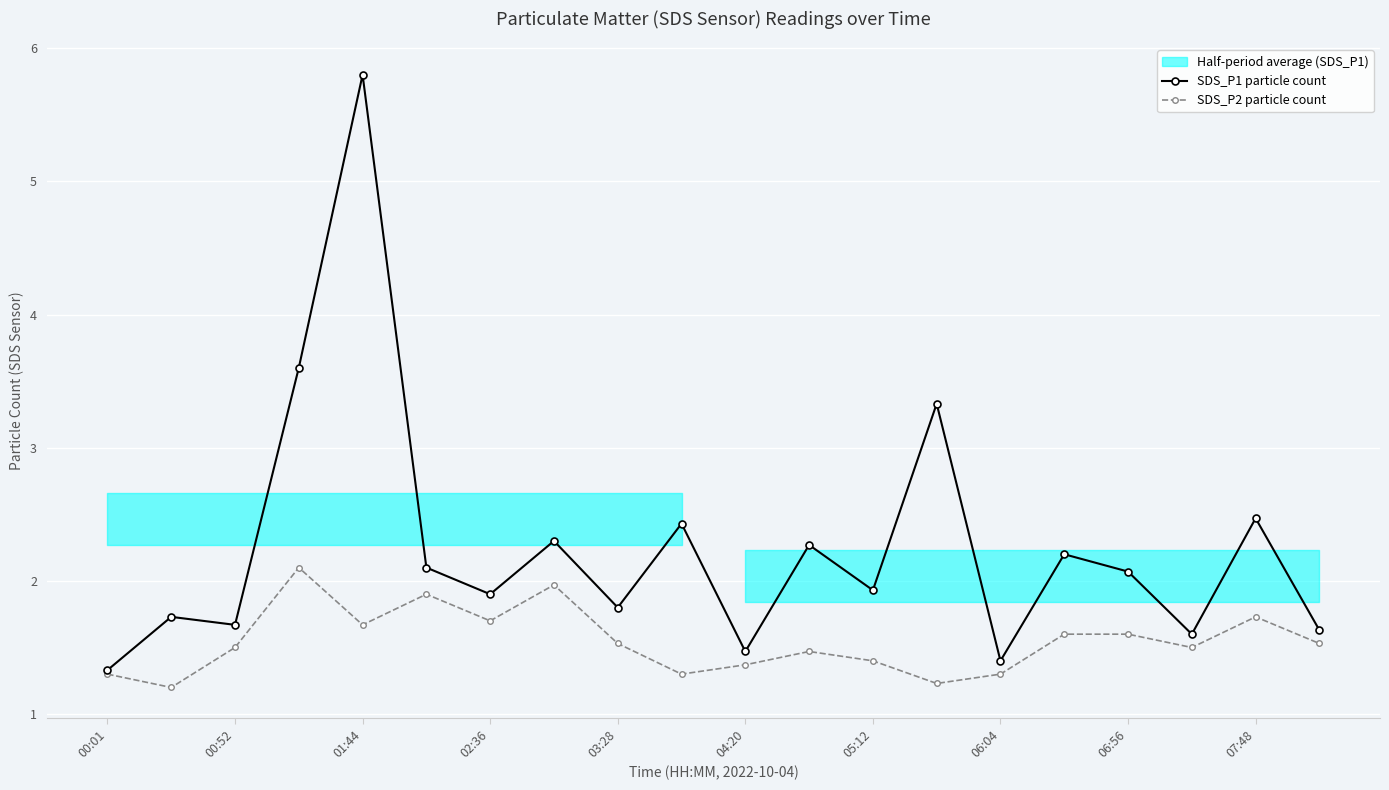

Read the SDS_P2 particle count value at 11.

1.5